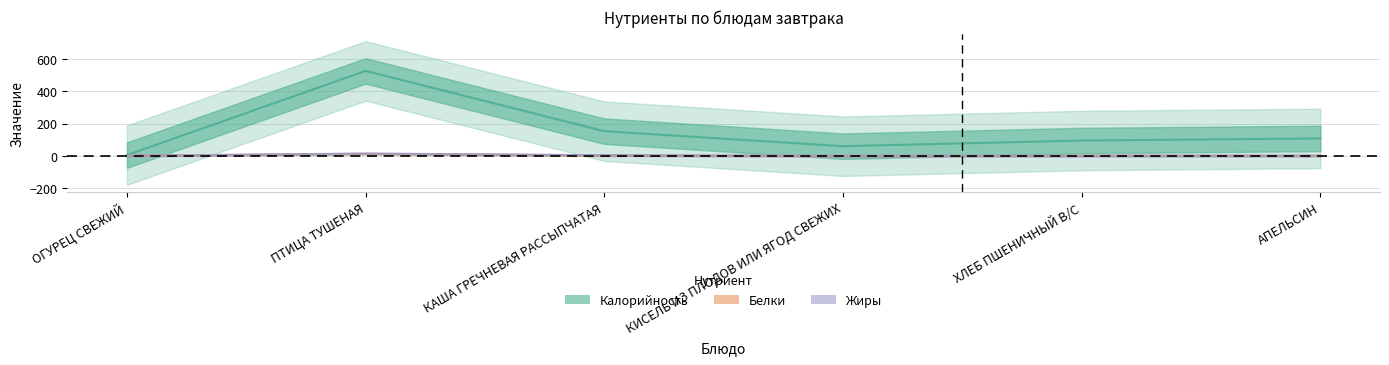

True or false: Жиры has more than 1 interior local peaks.

False